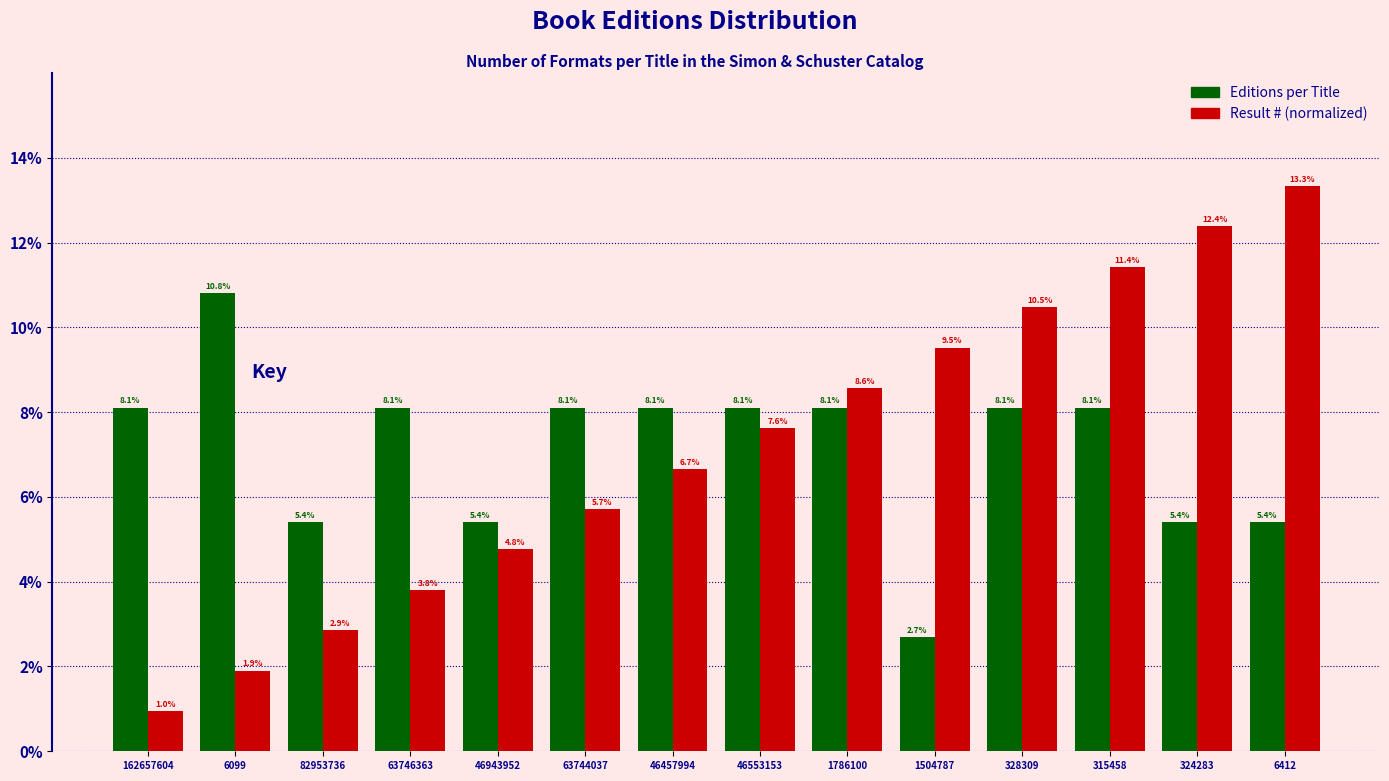

What is the total value across all series at 6412?

18.7